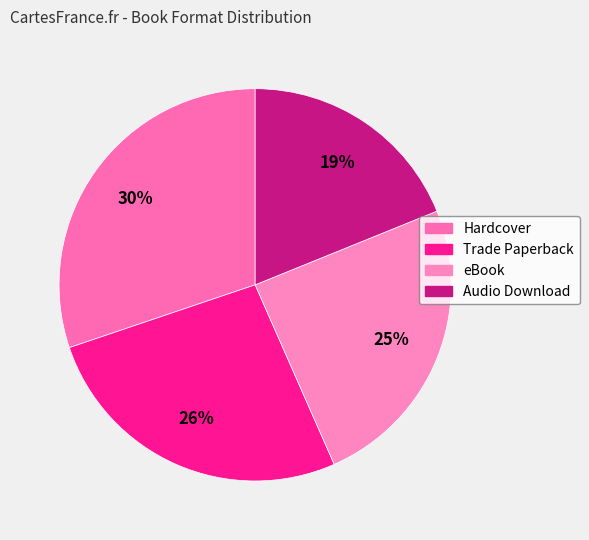

How many slices are in this pie chart?

4